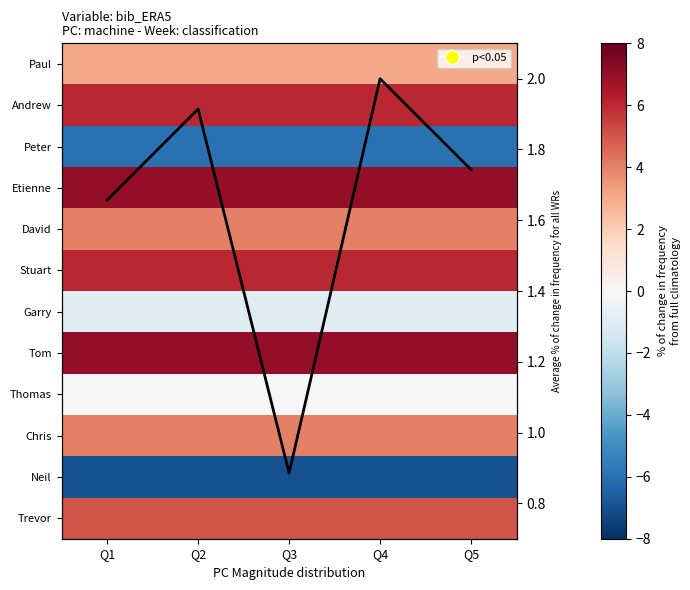

True or false: David has a value of 1.2 at Q5.

False